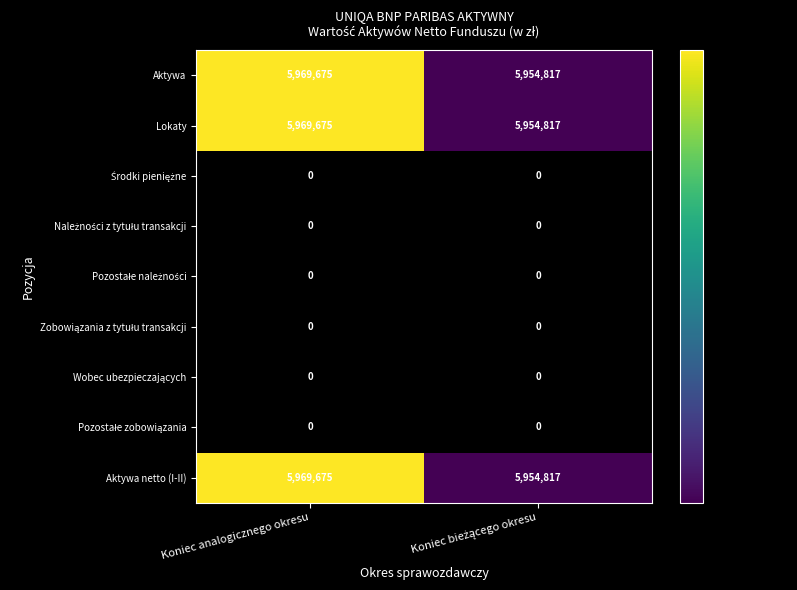

At which label does Aktywa netto (I-II) reach its peak?

Koniec analogicznego okresu